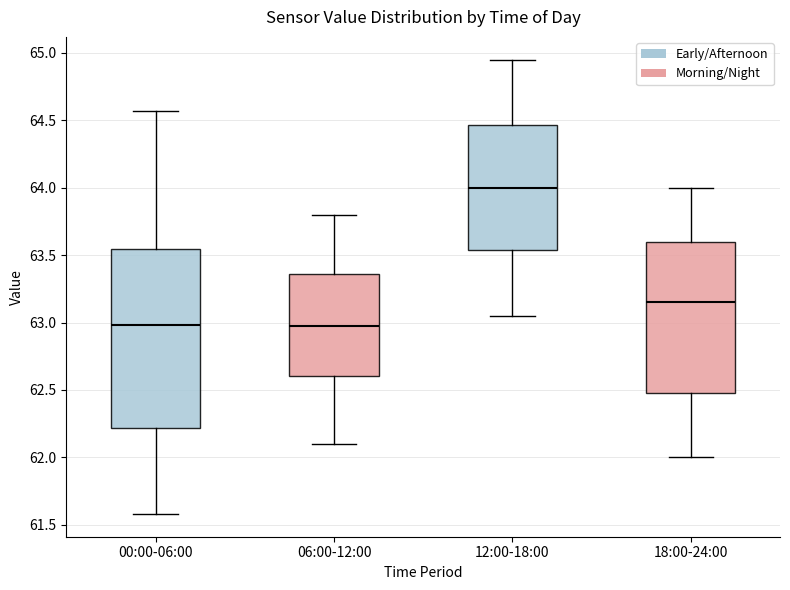

Where does the lower whisker of the box for 12:00-18:00 end on the y-axis? The values are not printed on the chart, so give them approximately, as read against the axis.

63.05